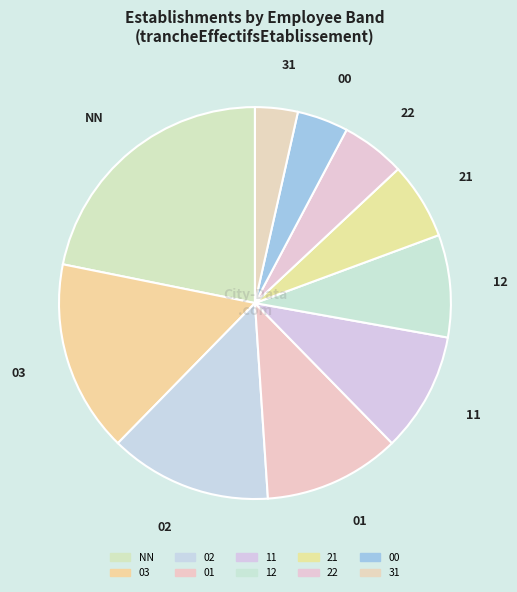

How many slices are in this pie chart?

10